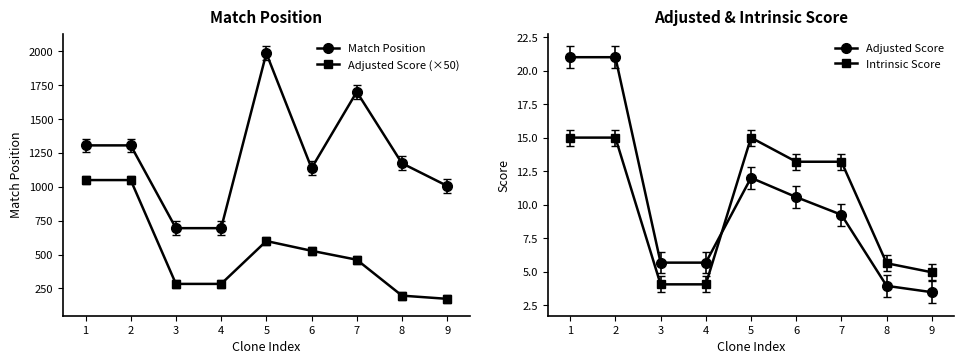

Is it true that Adjusted Score equals 21.0 at 2?

True